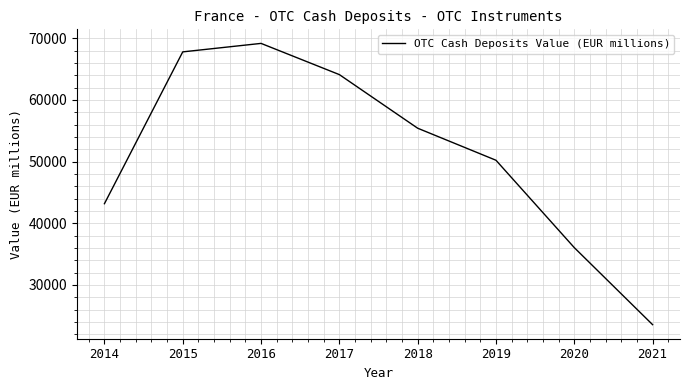

What is the difference between the maximum and minimum values?

45627.9